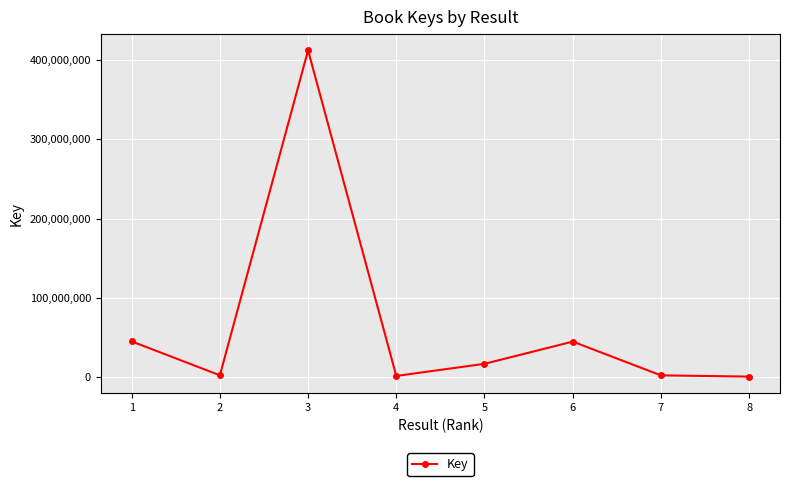

What is the greatest value displayed?

412475551